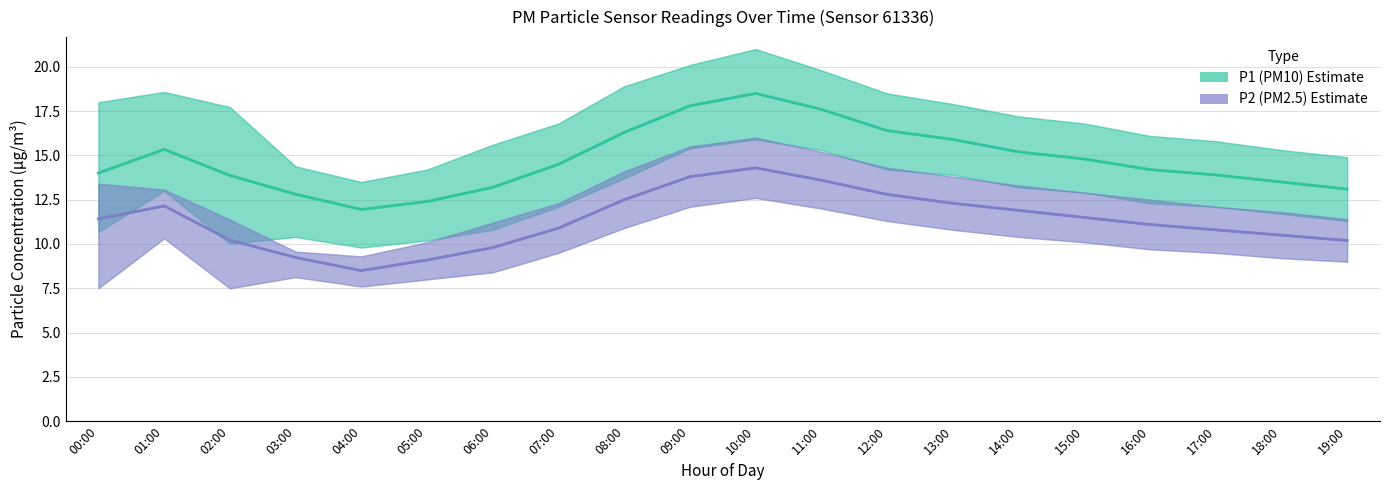

What position from the left is 11:00?

12